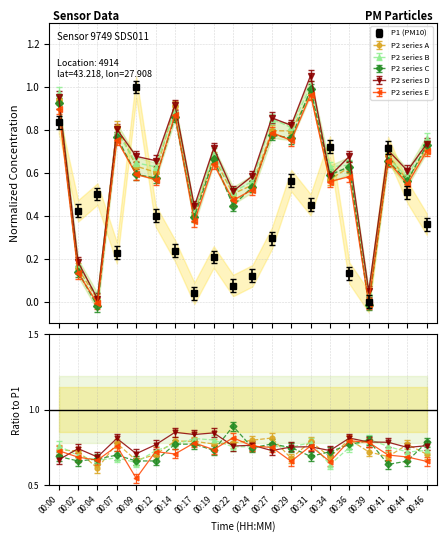

Reading left to right, extract all data points from this chart.

P1: 0.8	0.4	0.5	0.2	1.0	0.4	0.2	0.0	0.2	0.1	0.1	0.3	0.6	0.5	0.7	0.1	0.0	0.7	0.5	0.4
P2: 0.9	0.1	-0.0	0.8	0.6	0.6	0.9	0.4	0.6	0.5	0.5	0.8	0.8	1.0	0.6	0.6	-0.0	0.7	0.5	0.7